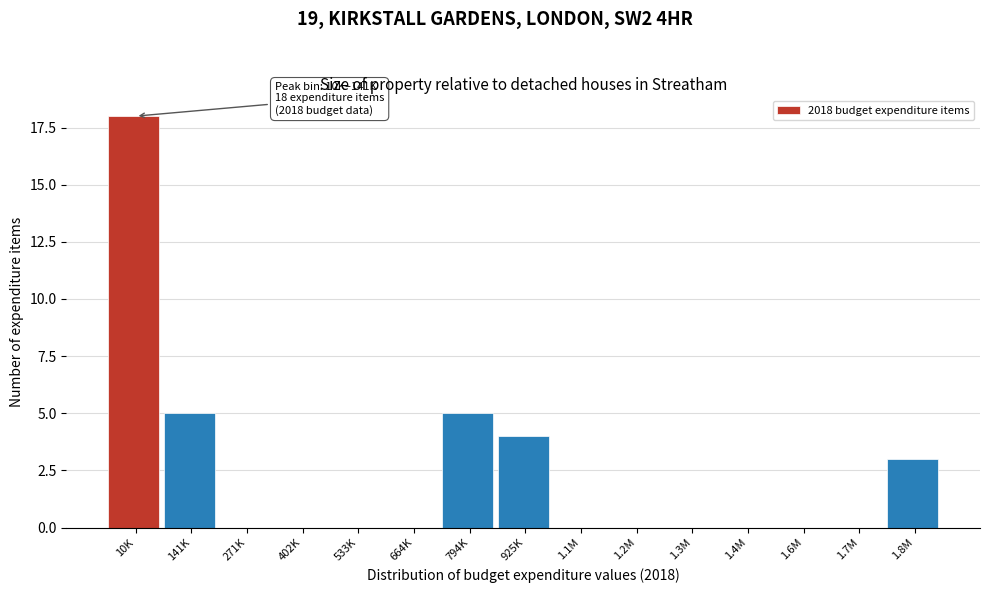

Reading left to right, extract all data points from this chart.

10K=18	141K=5	271K=0	402K=0	533K=0	664K=0	794K=5	925K=4	1.1M=0	1.2M=0	1.3M=0	1.4M=0	1.6M=0	1.7M=0	1.8M=3